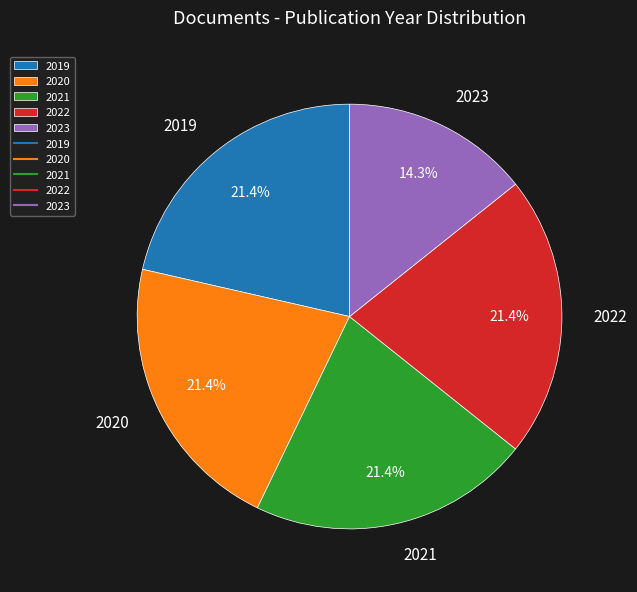

To the nearest percent, what is the average slice percentage?

20%